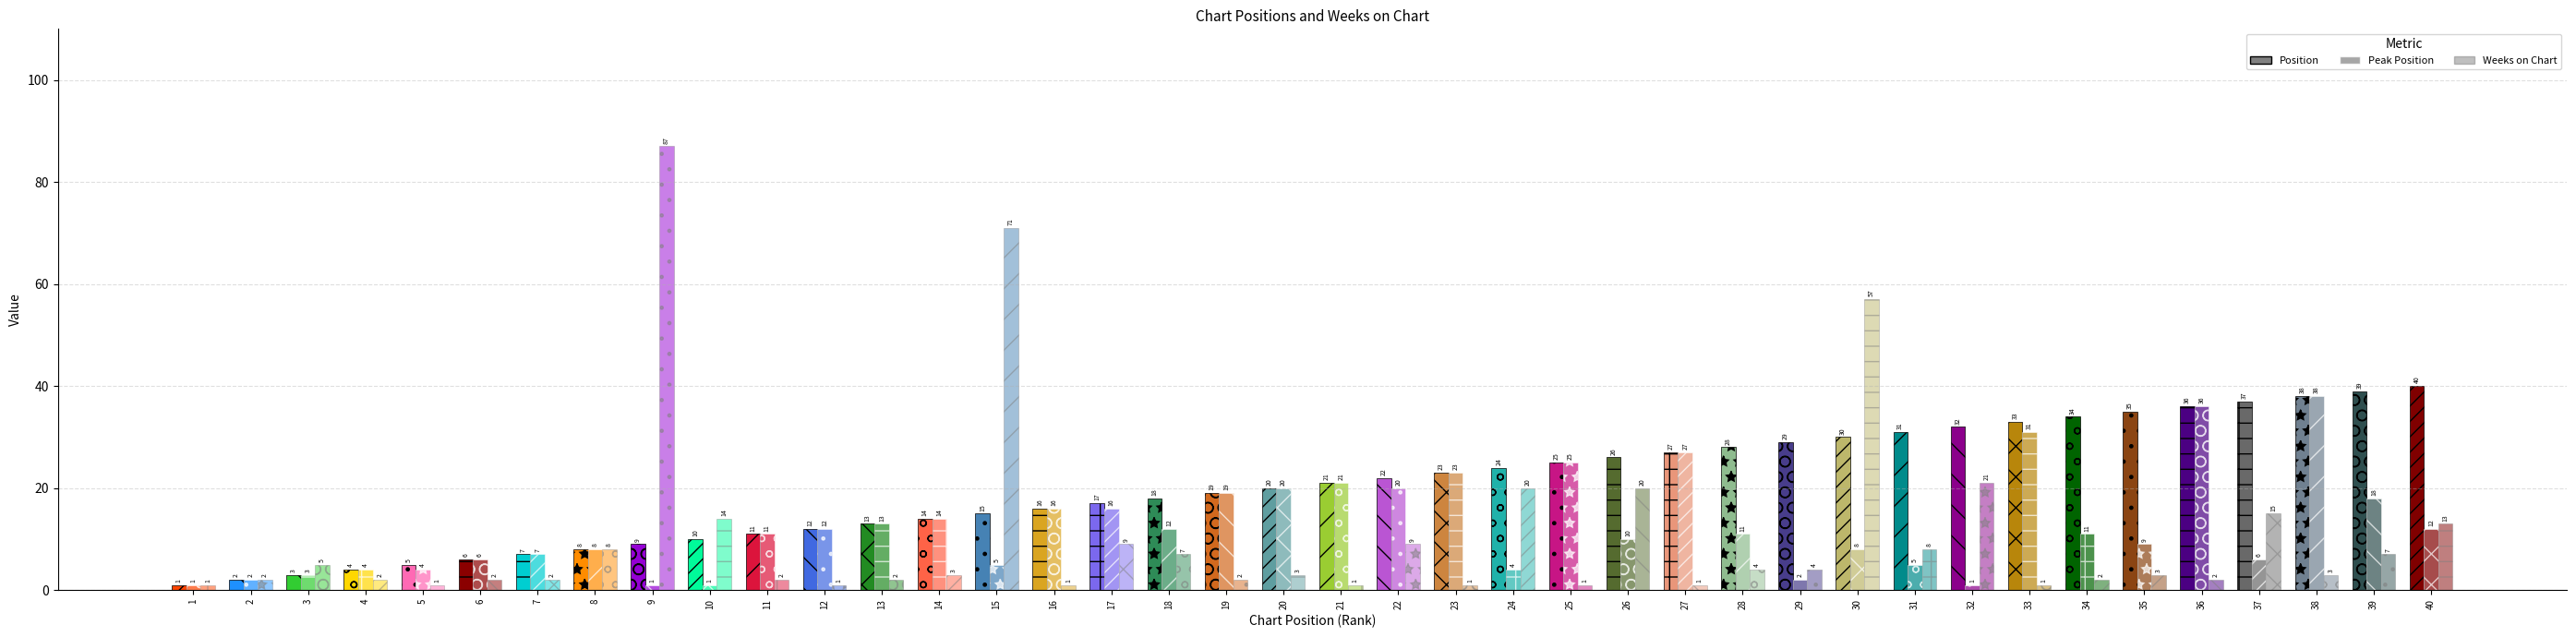

True or false: Peak Position has a value of 1 at 15.

False